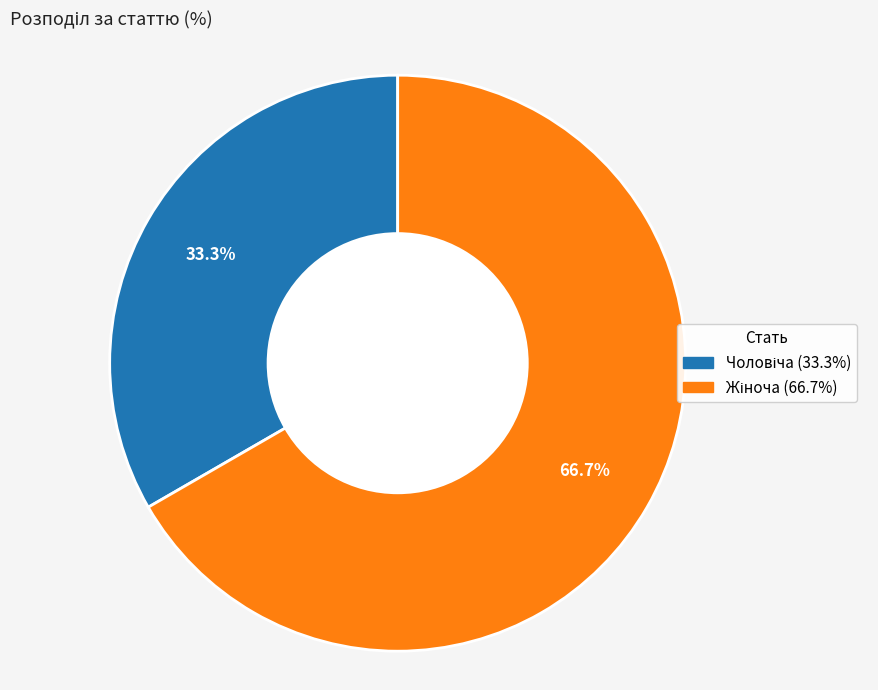

Is there a majority slice in this chart?

Yes